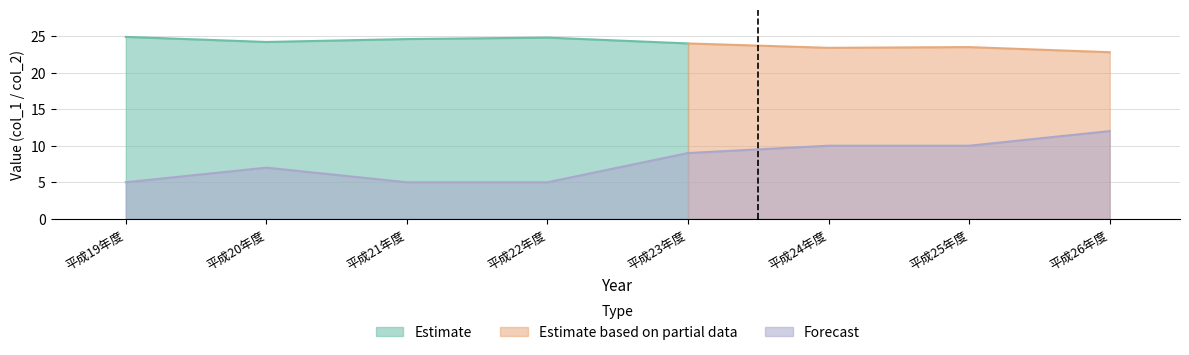

Rank the categories by value from lowest to highest.

平成19年度, 平成21年度, 平成22年度, 平成20年度, 平成23年度, 平成24年度, 平成25年度, 平成26年度